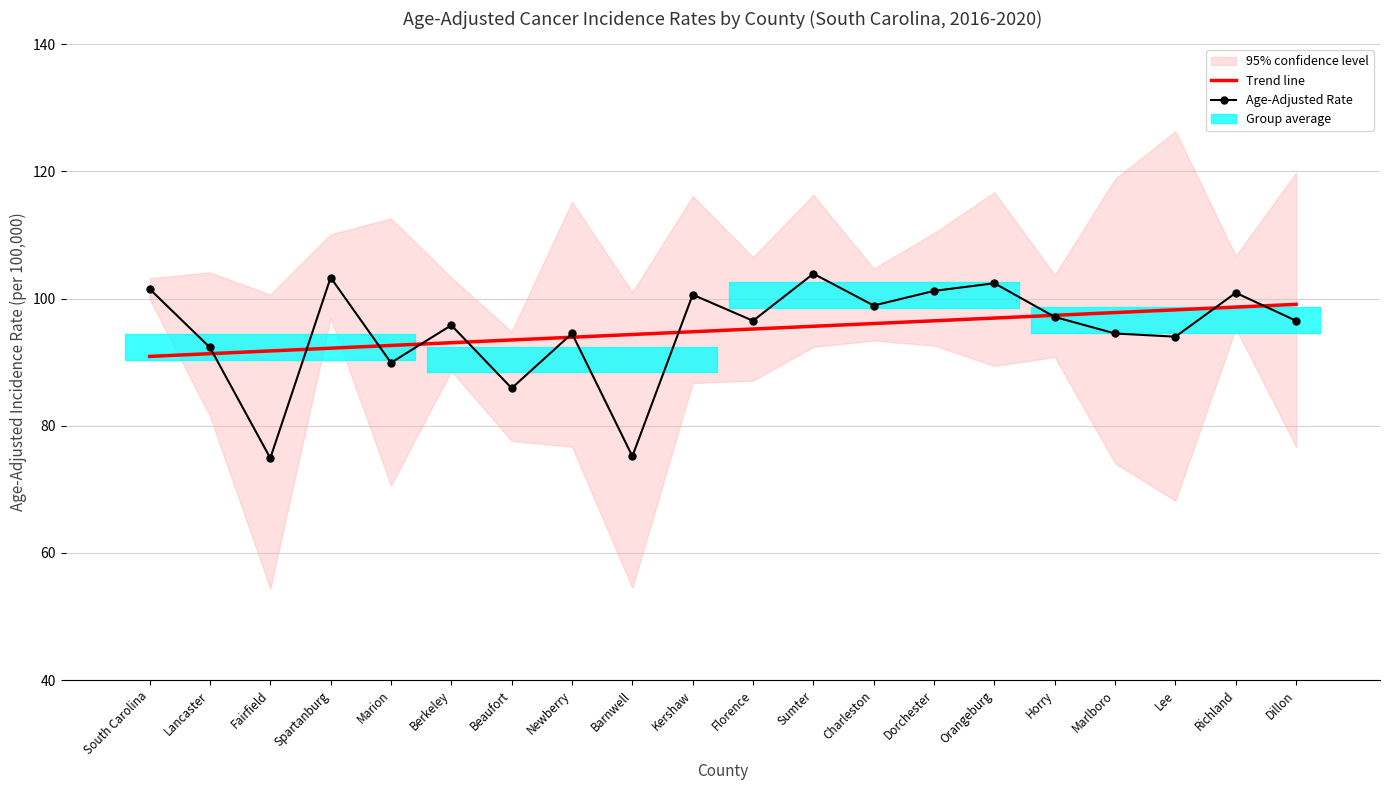

Reading left to right, transcribe all the data shown in this chart.

Trend line: South Carolina=90.9	Lancaster=91.3	Fairfield=91.8	Spartanburg=92.2	Marion=92.6	Berkeley=93.1	Beaufort=93.5	Newberry=93.9	Barnwell=94.3	Kershaw=94.8	Florence=95.2	Sumter=95.6	Charleston=96.1	Dorchester=96.5	Orangeburg=96.9	Horry=97.4	Marlboro=97.8	Lee=98.2	Richland=98.7	Dillon=99.1
Age-Adjusted Rate: South Carolina=101.5	Lancaster=92.3	Fairfield=74.9	Spartanburg=103.3	Marion=89.9	Berkeley=95.8	Beaufort=85.9	Newberry=94.5	Barnwell=75.2	Kershaw=100.6	Florence=96.5	Sumter=103.9	Charleston=98.9	Dorchester=101.2	Orangeburg=102.4	Horry=97.1	Marlboro=94.5	Lee=94.0	Richland=100.9	Dillon=96.5